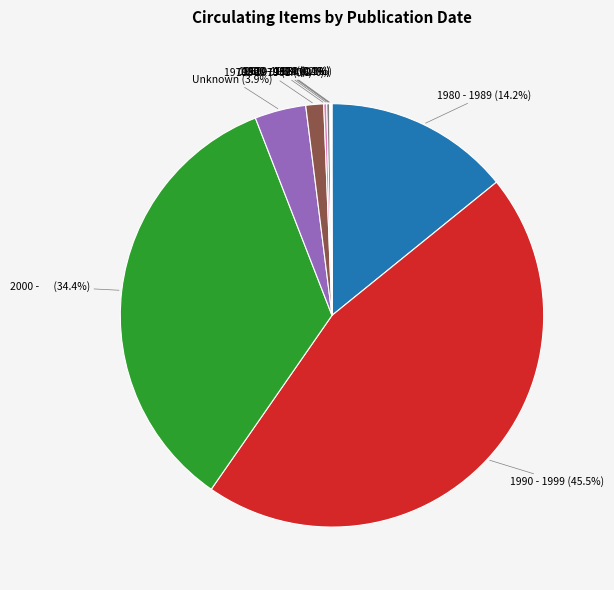

Which category has the biggest portion of the pie?

1990 - 1999